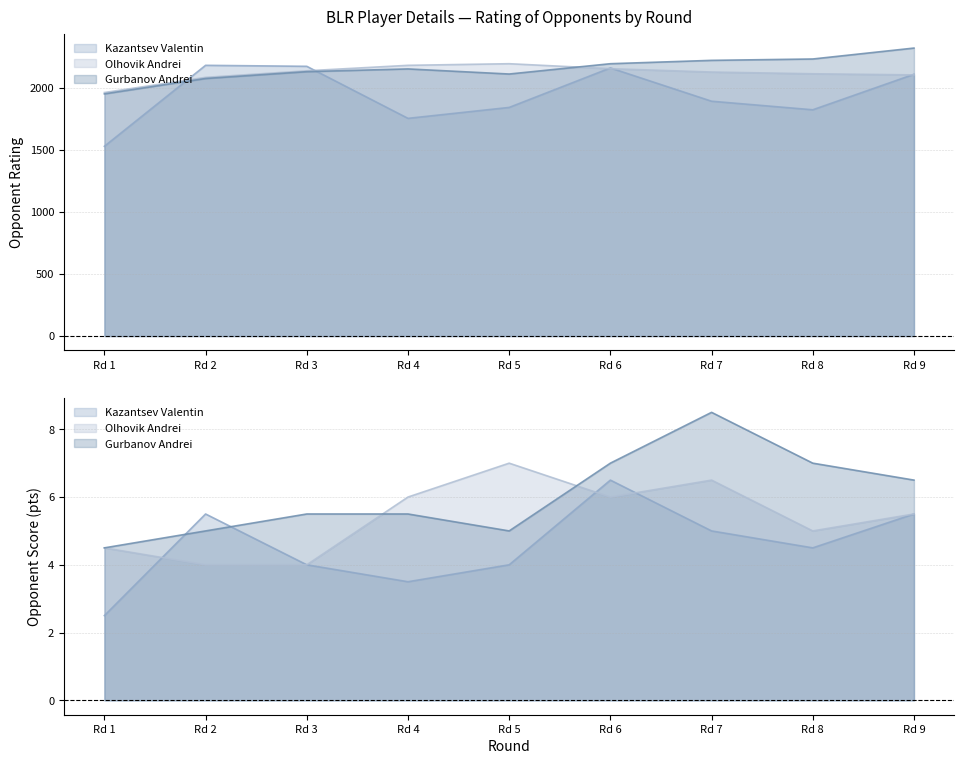

What is the minimum value shown in the chart?

1528